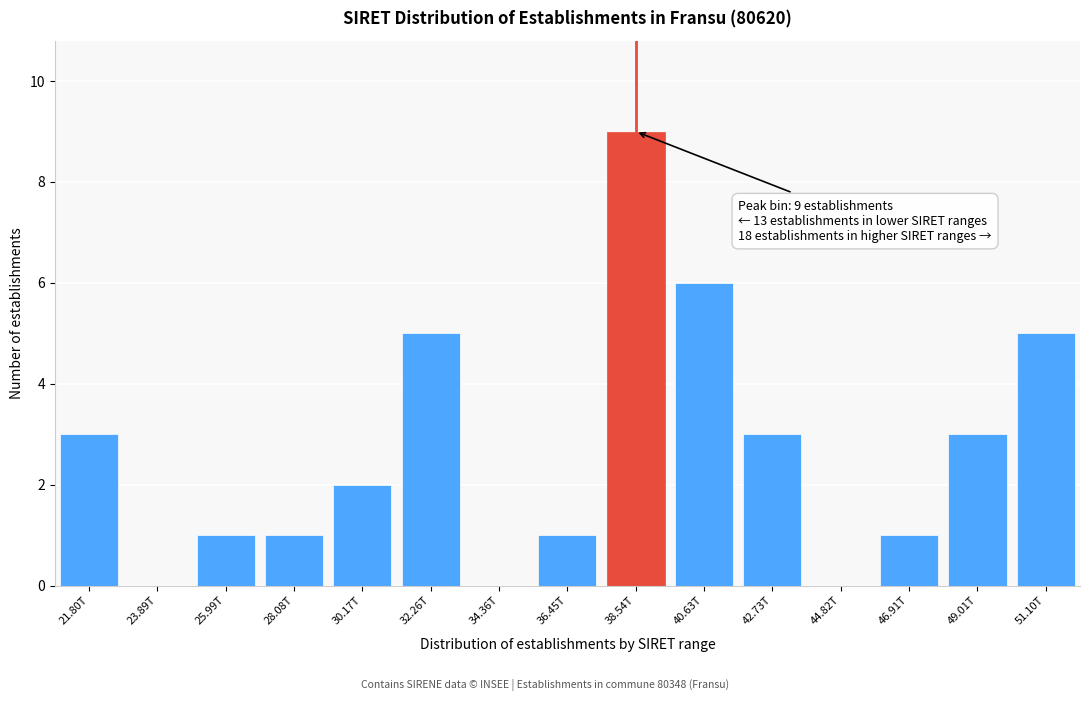

Reading right to left, extract all data points from this chart.

51.10T=5	49.01T=3	46.91T=1	44.82T=0	42.73T=3	40.63T=6	38.54T=9	36.45T=1	34.36T=0	32.26T=5	30.17T=2	28.08T=1	25.99T=1	23.89T=0	21.80T=3